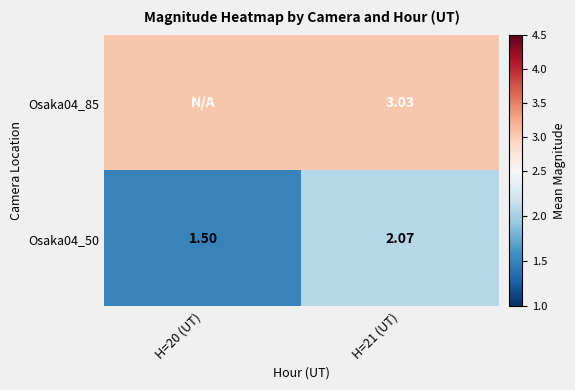

What is the total value across all series at H=21 (UT)?

5.1